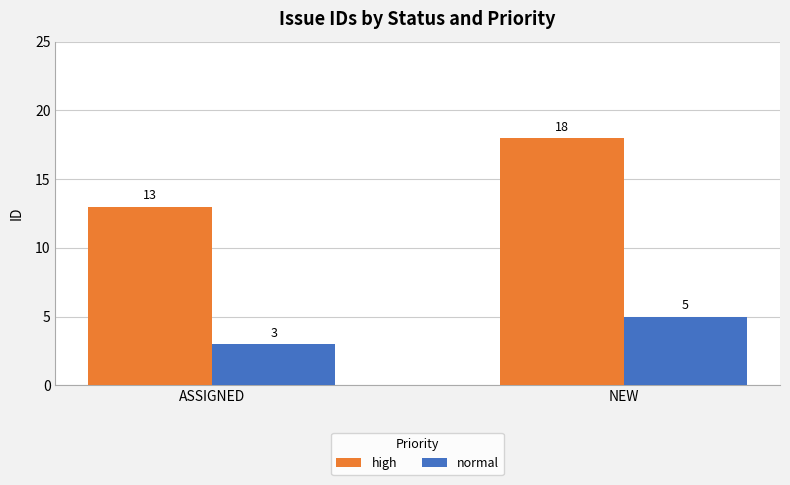

Which series has the largest total across all categories?

high